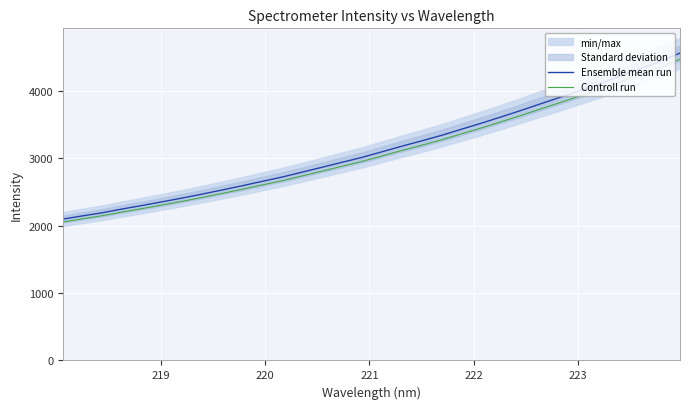

Which series has the largest total across all categories?

Ensemble mean run